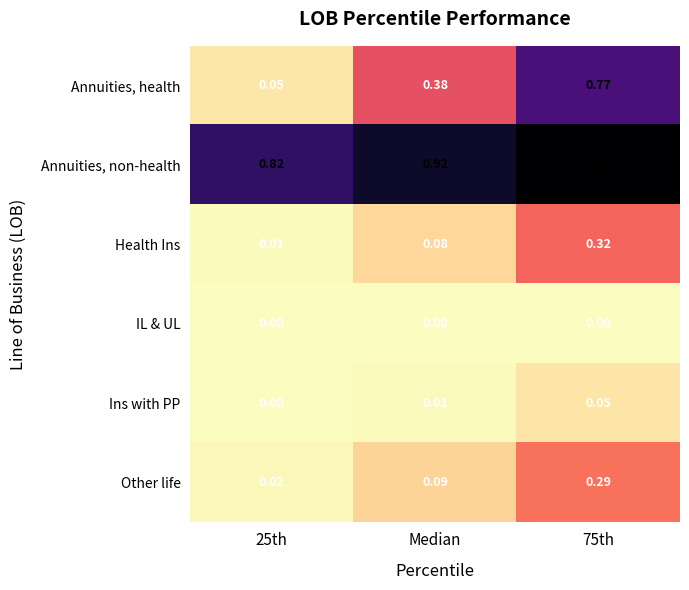

Between 25th and Median, which series saw the biggest shift?

Annuities, health